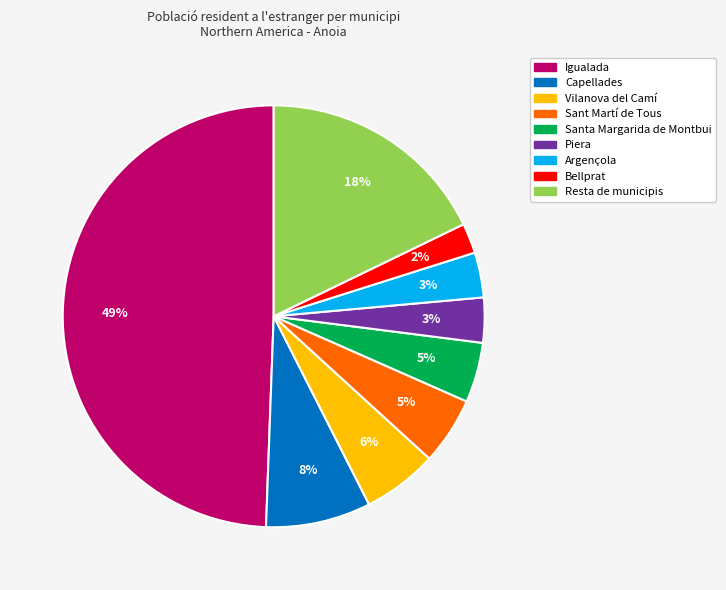

What is the smallest slice in the pie chart?

Bellprat